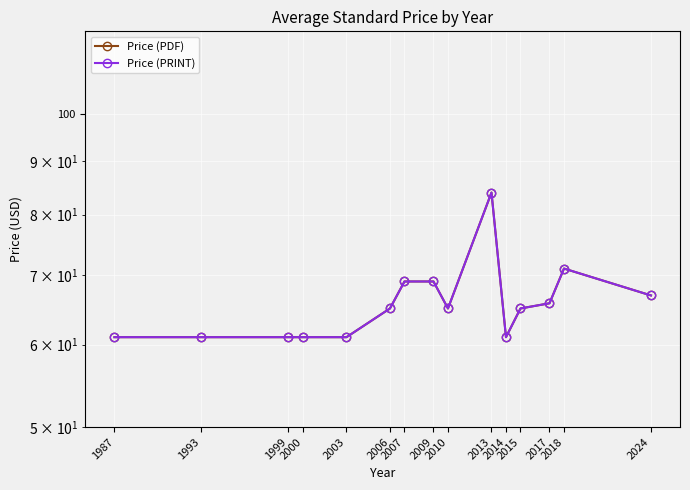

What is the approximate value of Price (PRINT) at 2010?

65.0